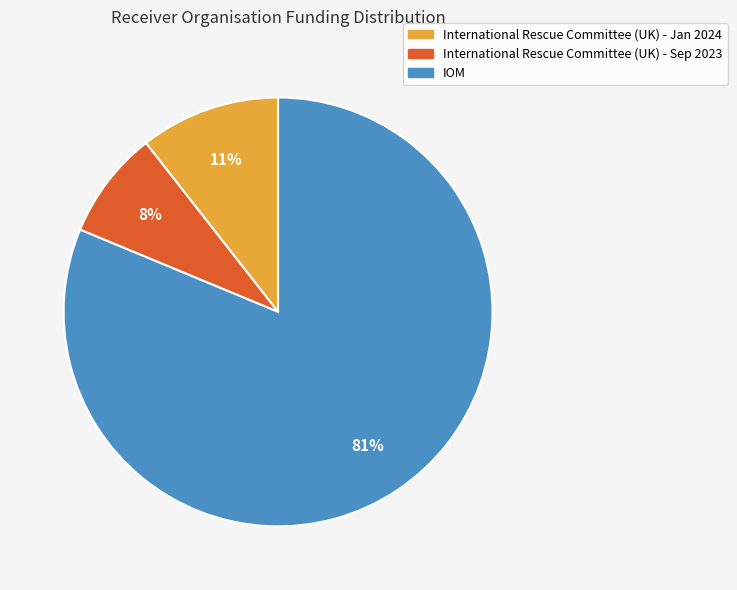

Rank the categories by value from lowest to highest.

International Rescue Committee (UK) - Sep 2023, International Rescue Committee (UK) - Jan 2024, IOM